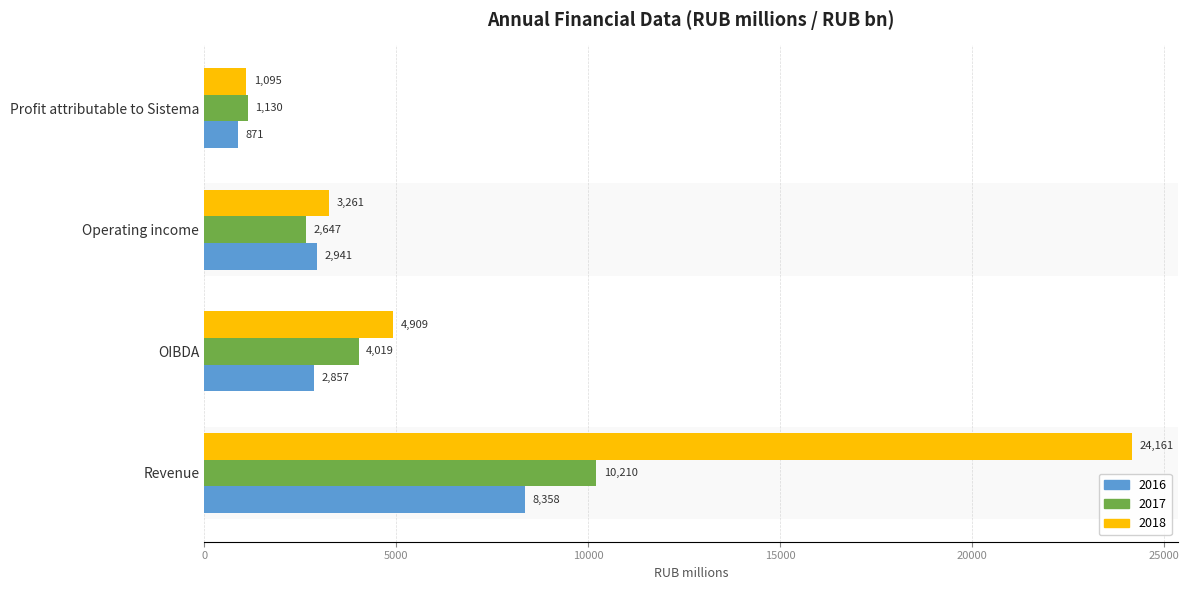

Which series has the widest spread of values?

2018